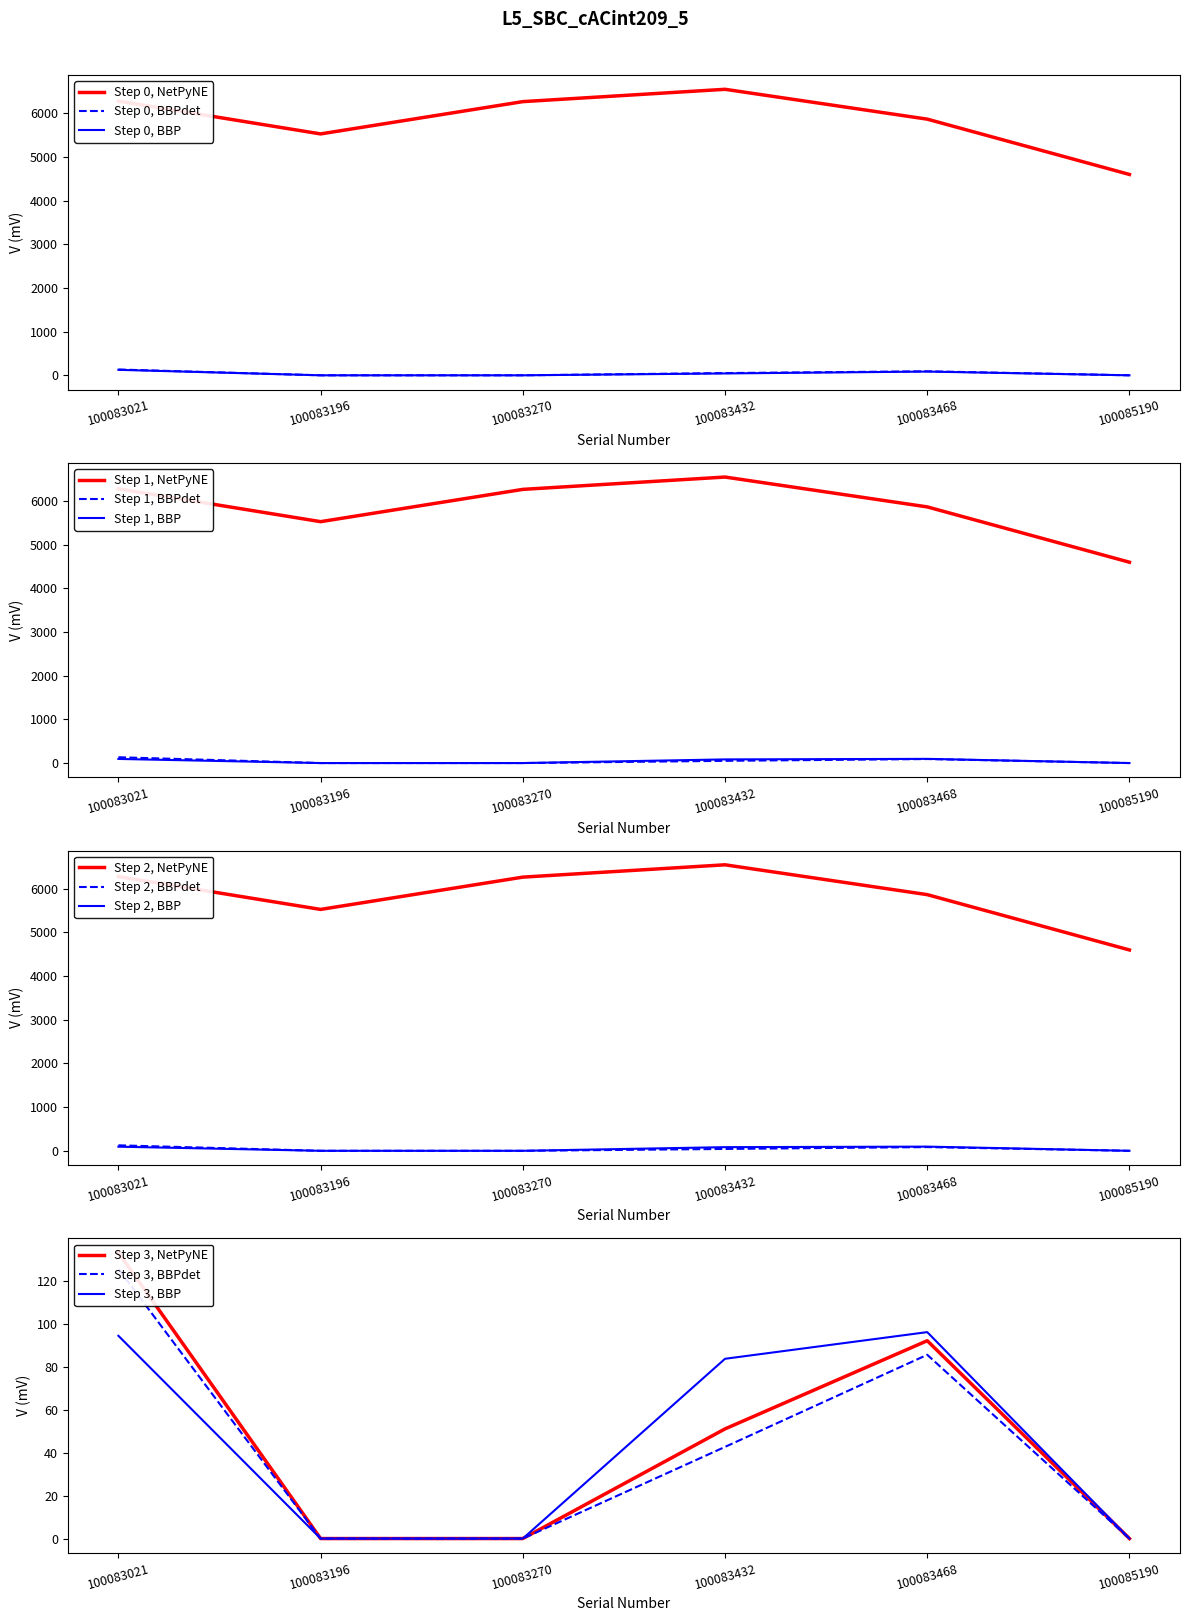

The value of Lifetime Prod (kWh) at 100083196 is 5526.2. True or false?

True